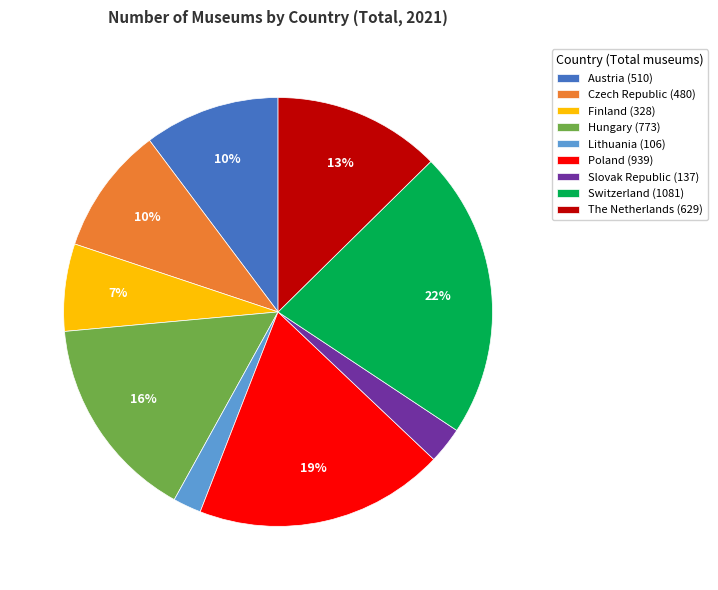

How many segments does this pie chart have?

9